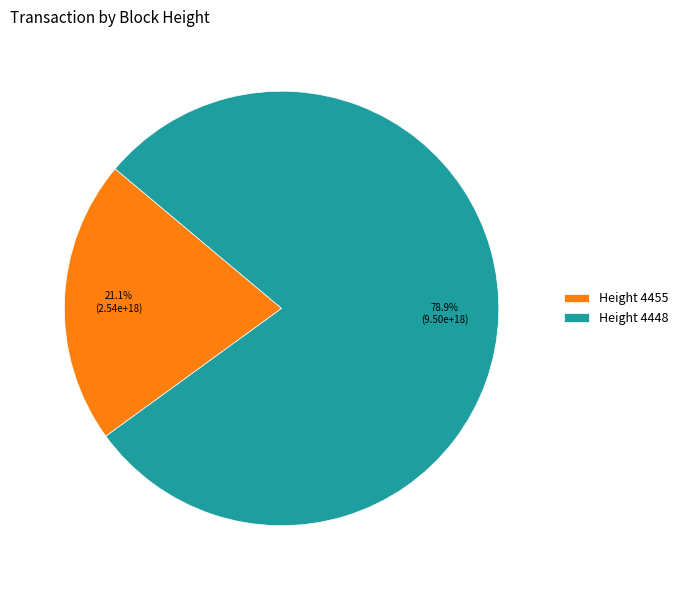

Count the number of slices in the pie.

2